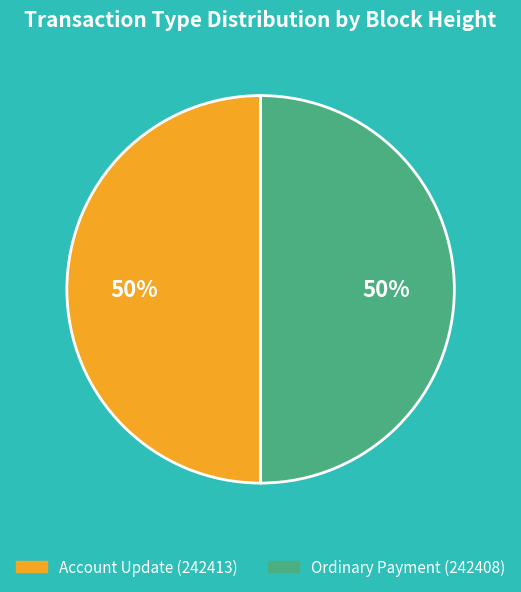

To the nearest percent, what percentage of the pie is Ordinary Payment (242408)?

50%